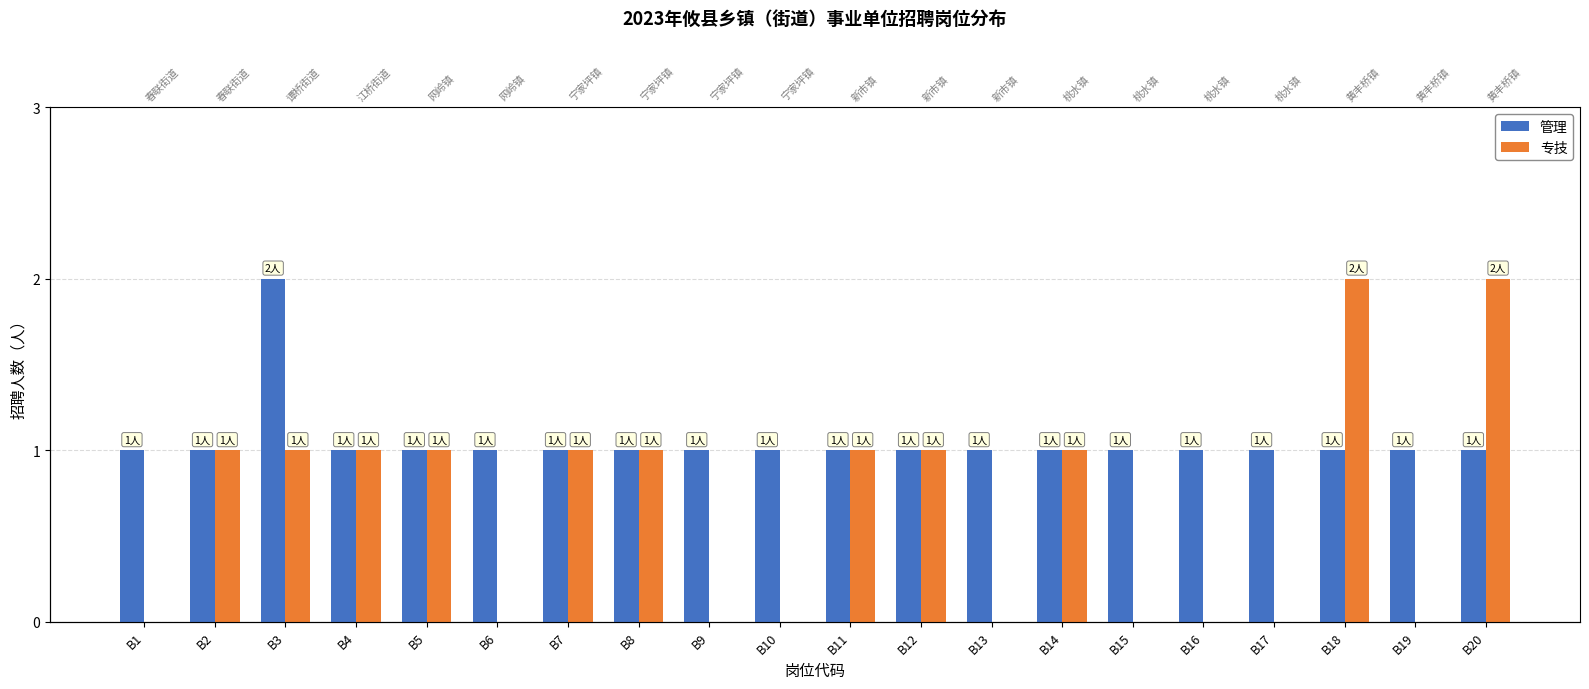

Are the bars horizontal?

No